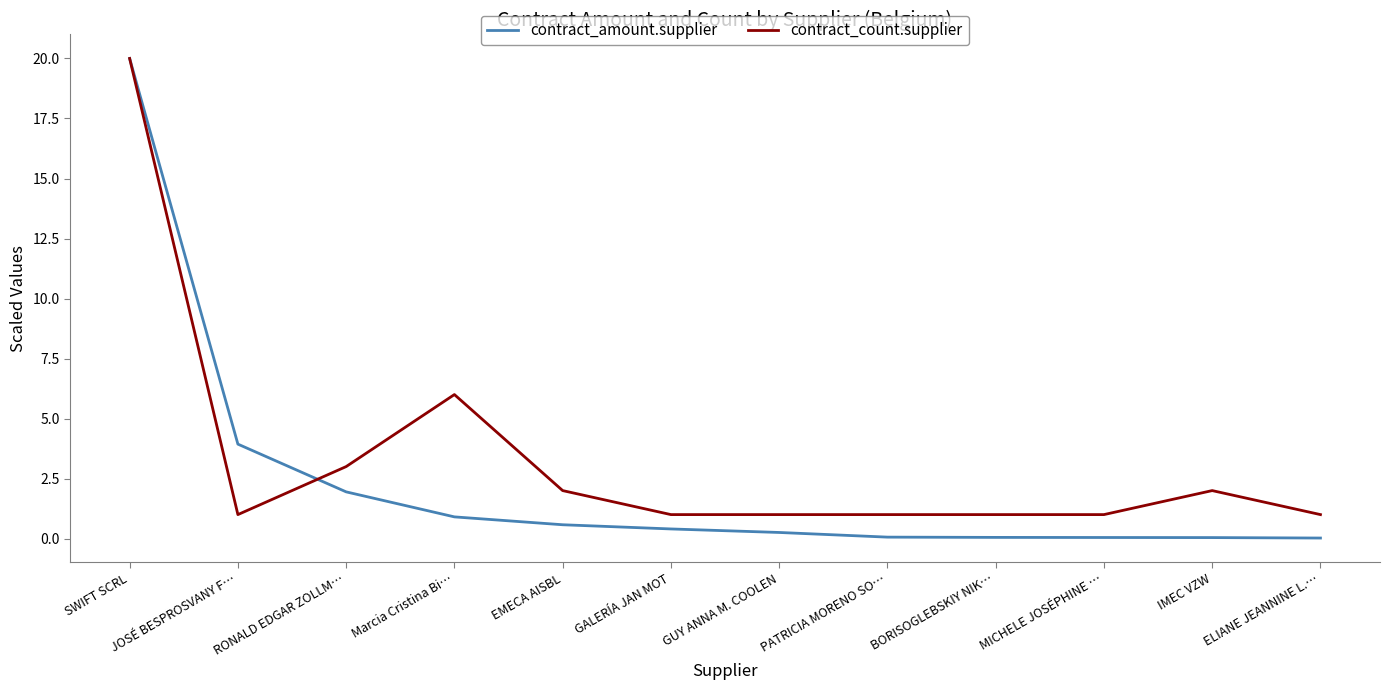

What is the difference between the maximum and minimum values in the contract_count.supplier series?

19.0